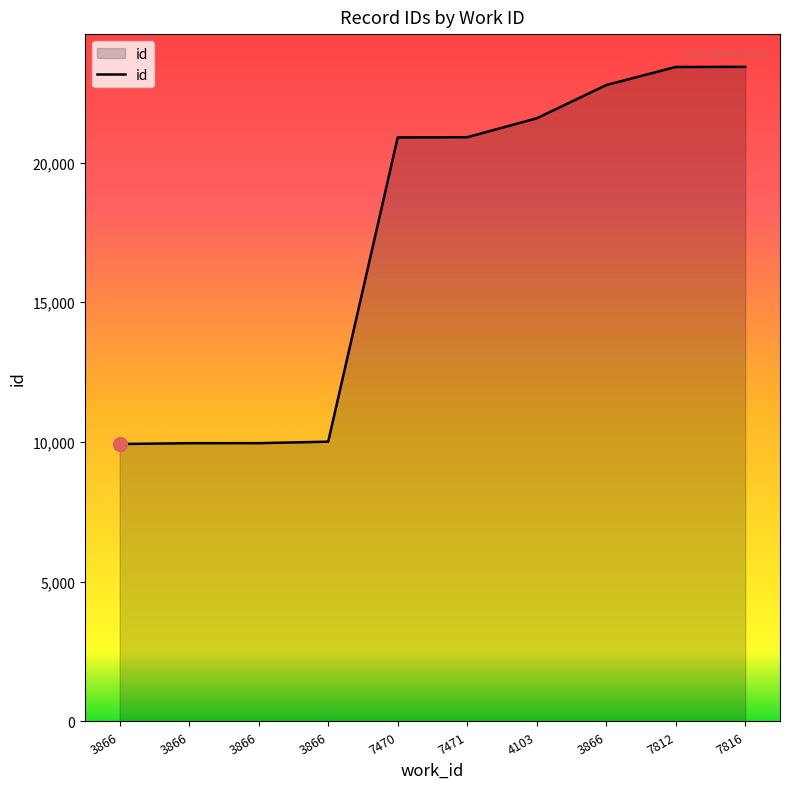

Does the chart display data point markers on the line(s)?

No